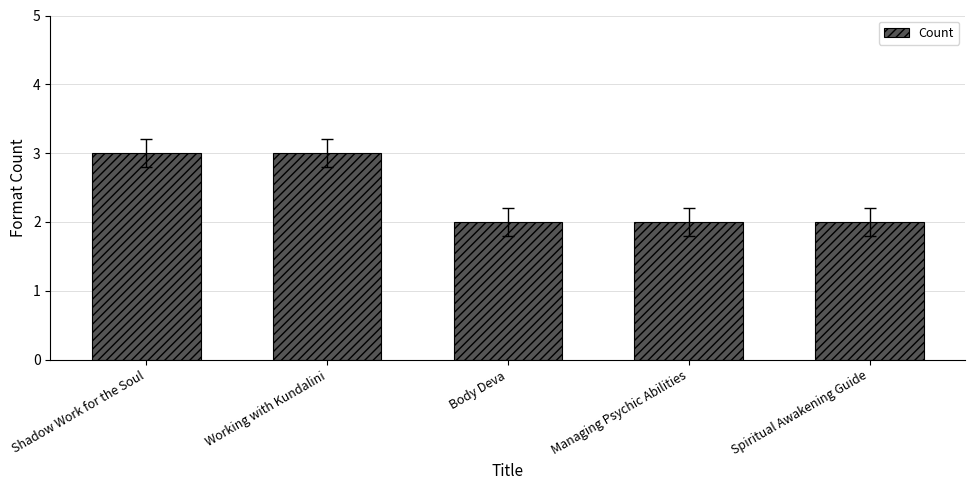

The value at Working with Kundalini is 4. True or false?

False